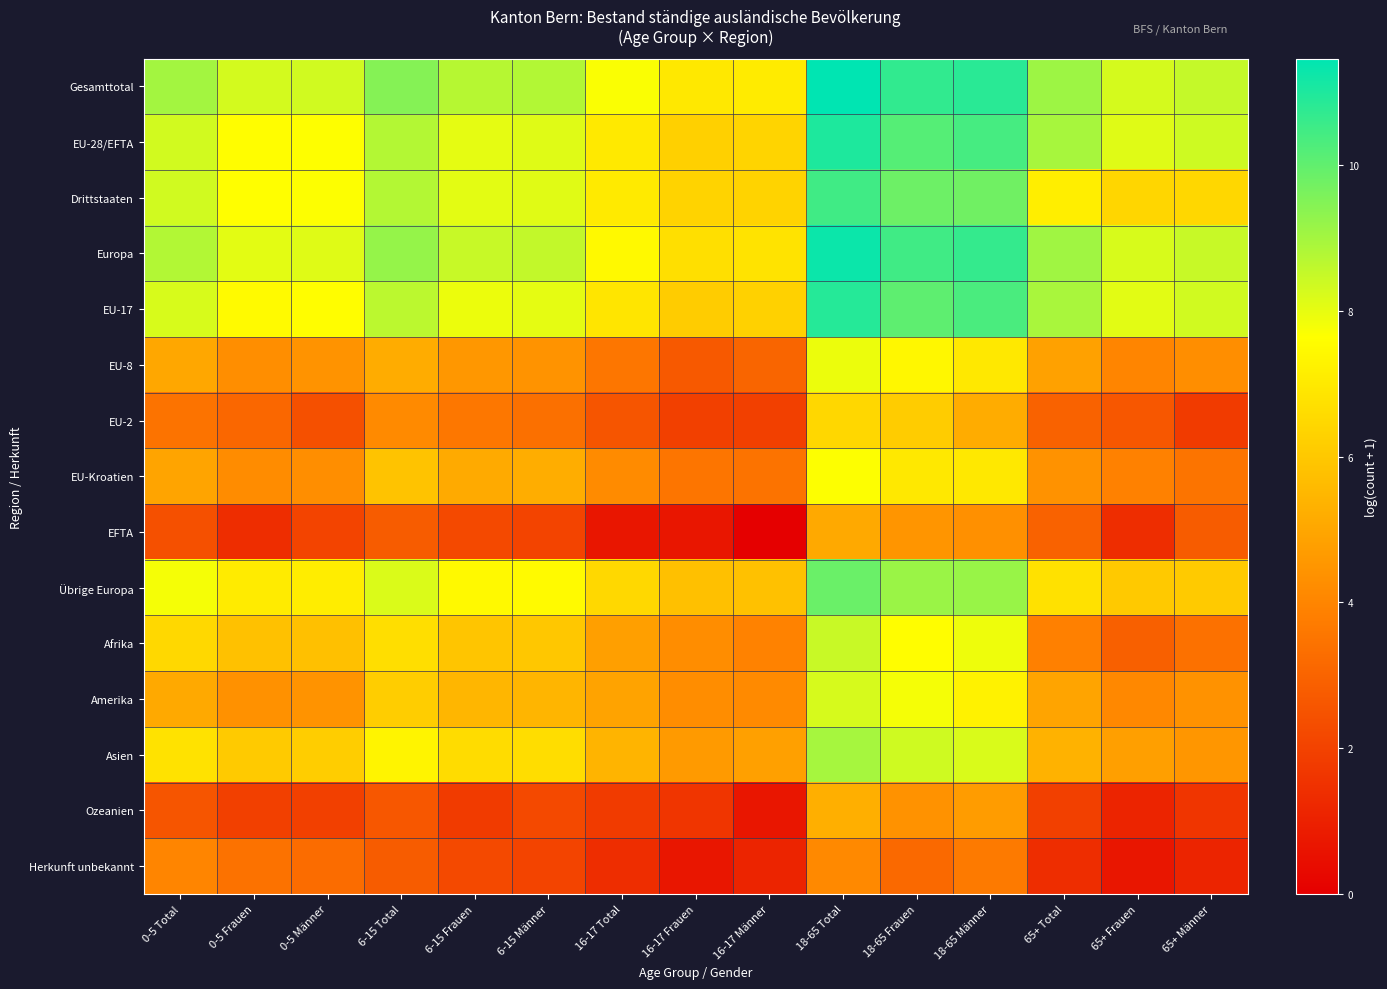

Rank the series at 18-65 Frauen from highest to lowest value.

Gesamttotal, Europa, EU-28/EFTA, EU-17, Drittstaaten, Übrige Europa, Asien, Amerika, Afrika, EU-8, EU-Kroatien, EU-2, EFTA, Ozeanien, Herkunft unbekannt